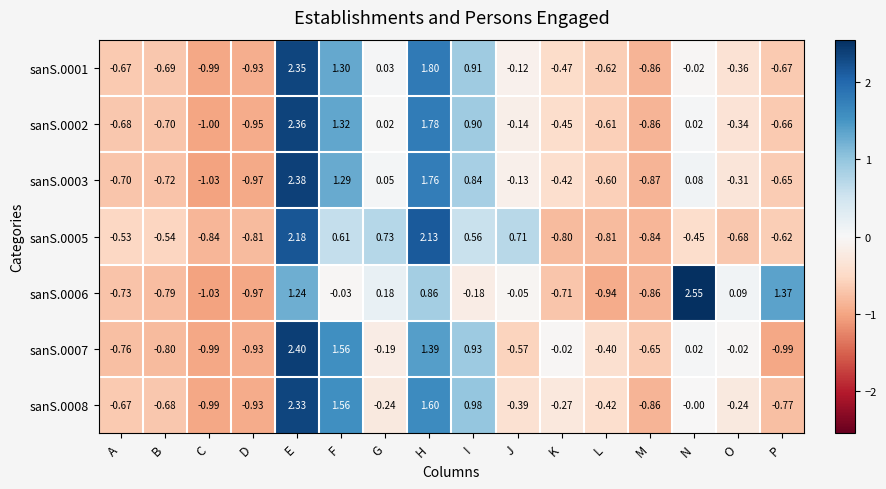

Rank the categories by sanS.0006 value from lowest to highest.

C, D, L, M, B, A, K, I, J, F, O, G, H, E, P, N